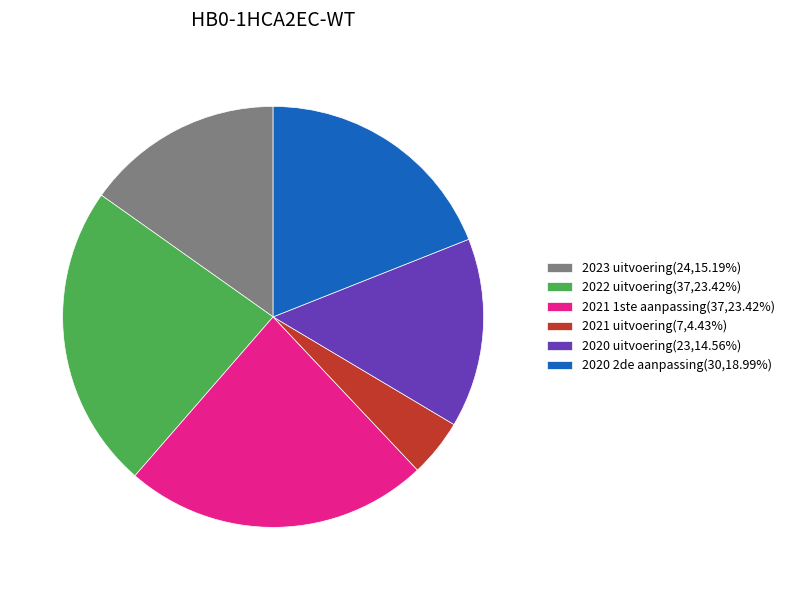

Does any single category account for the majority?

No